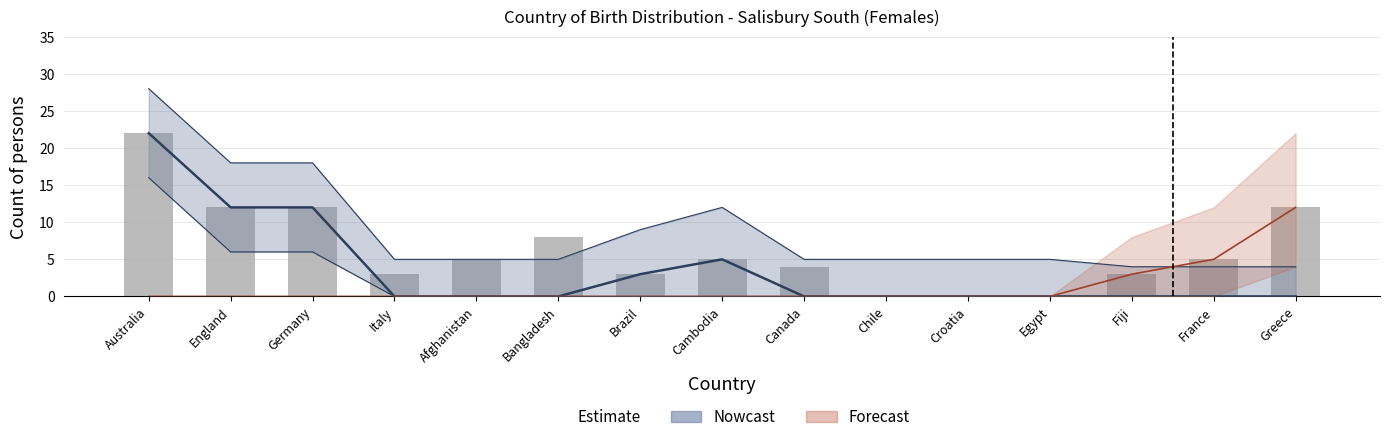

What is the greatest value displayed?

22